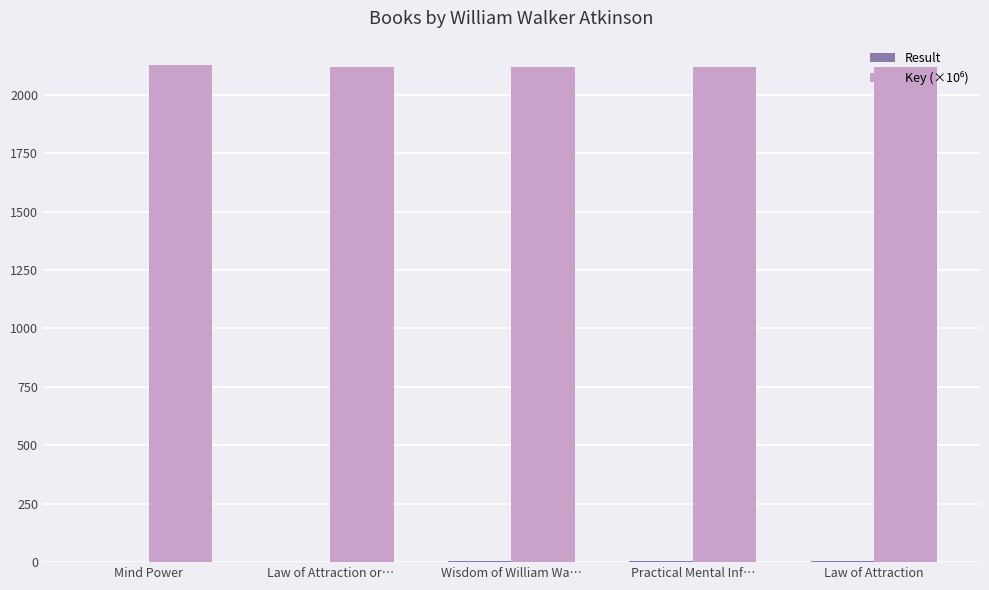

What is the maximum value shown in the chart?

2124.8